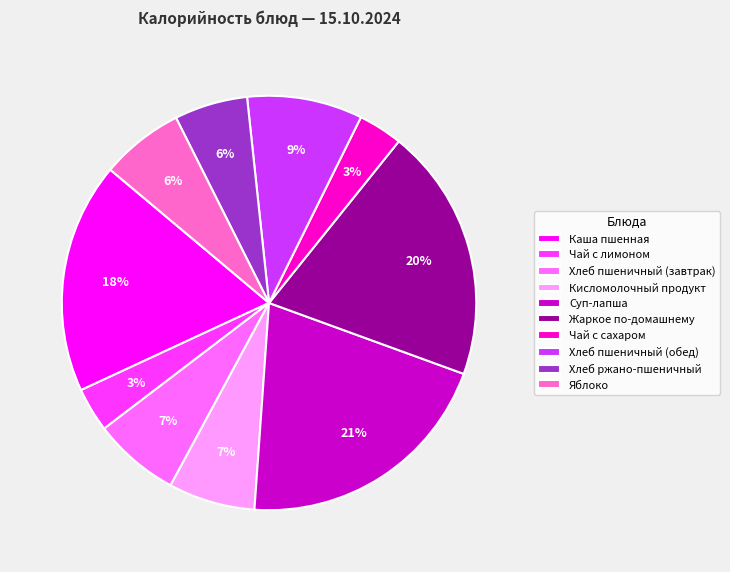

What is the ratio of the value at Кисломолочный продукт to the value at Жаркое по-домашнему?

0.3